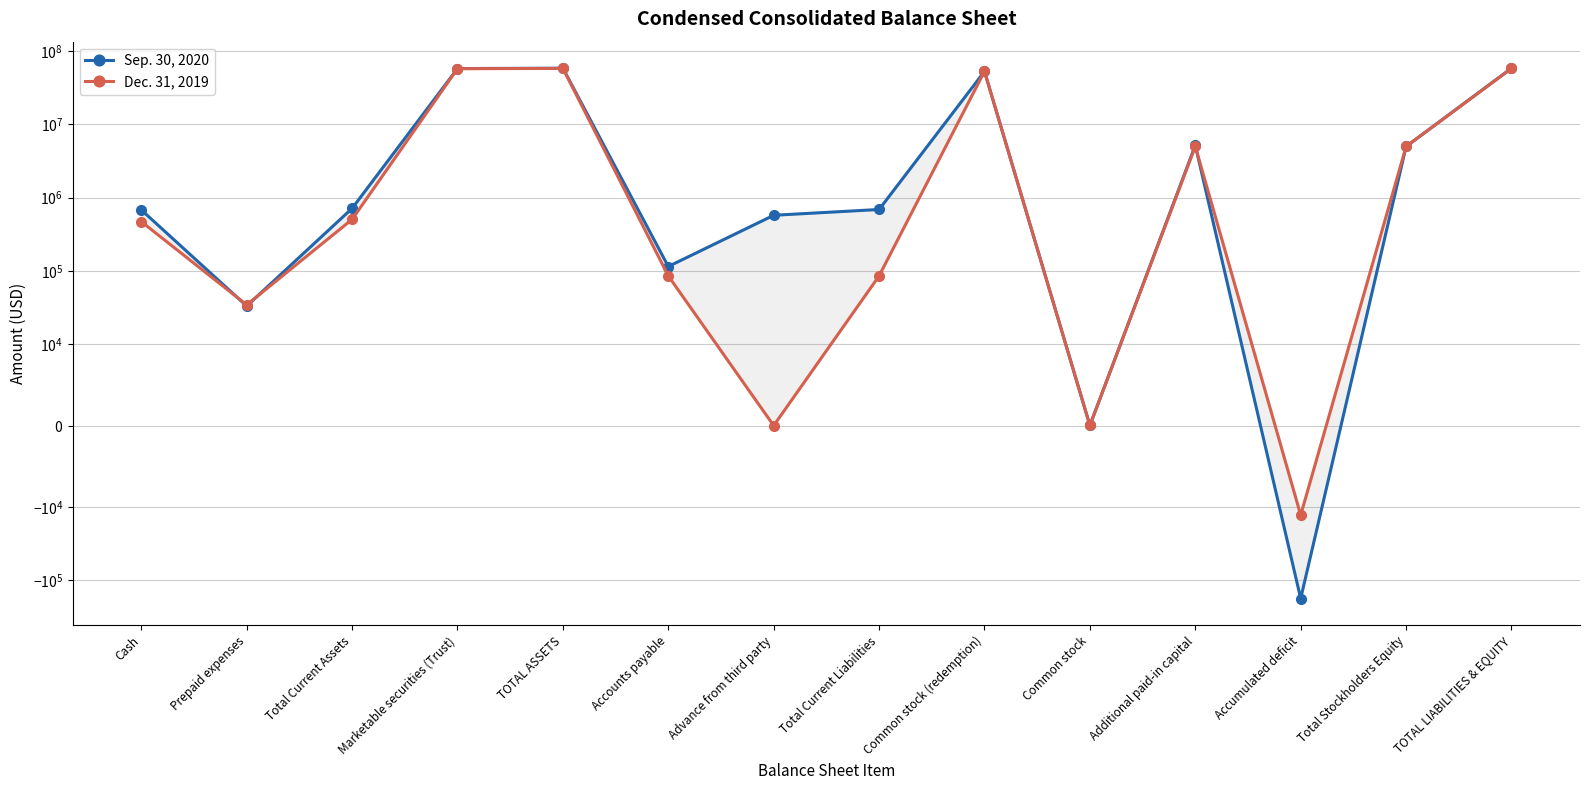

Reading left to right, extract all data points from this chart.

Sep. 30, 2020: 680902	33228	714130	57826730	58540860	114985	575000	689985	52850869	19	5177180	-177193	5000006	58540860
Dec. 31, 2019: 471284	34405	505689	57591635	58100748	85559	0	85559	53015180	19	5012869	-12879	5000009	58100748